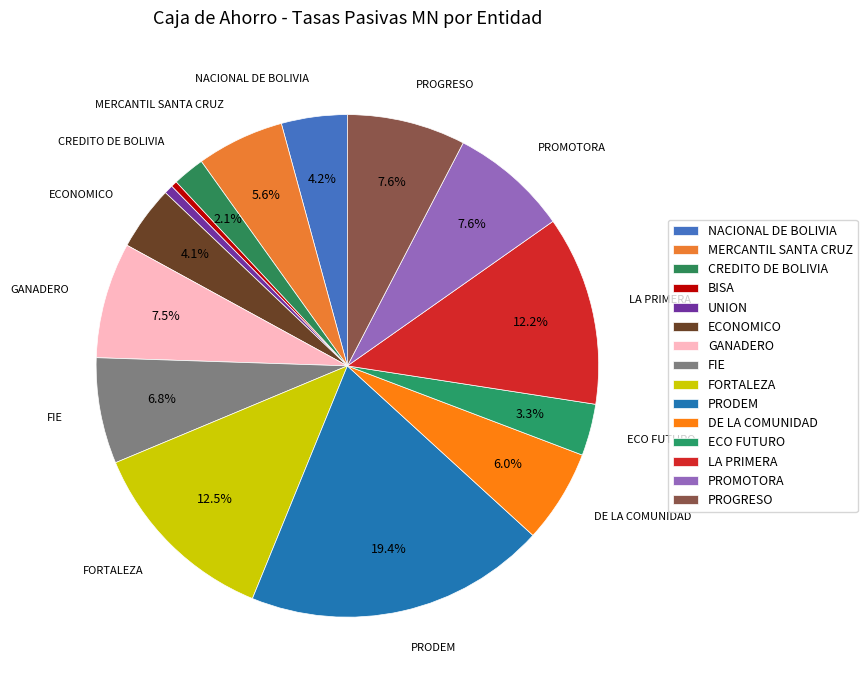

Which category has the biggest portion of the pie?

PRODEM